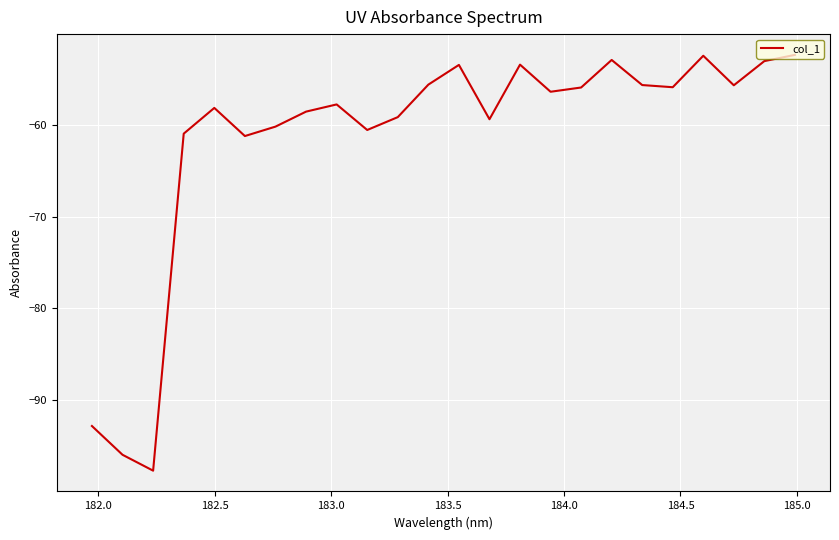

What is the difference between the maximum and second lowest values?

43.5